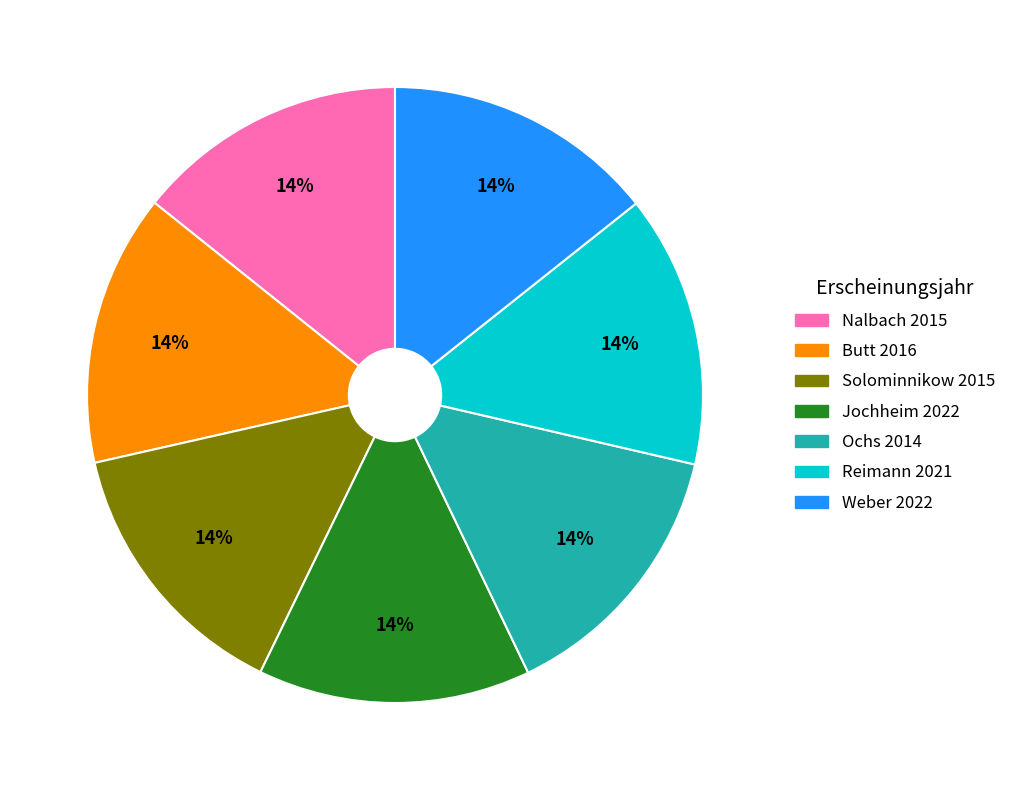

True or false: Weber 2022 accounts for 14% of the total.

True